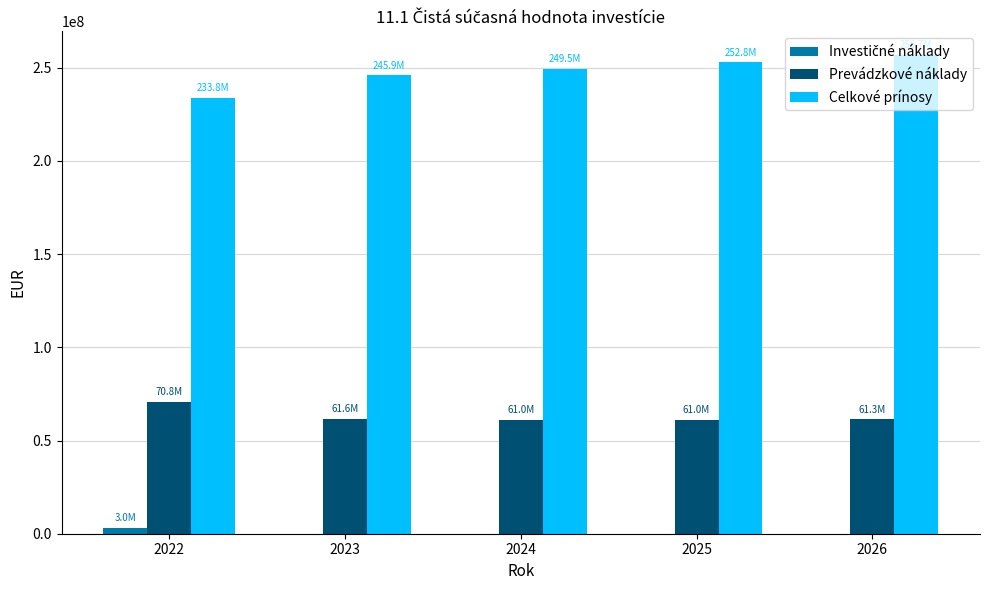

Between 2023 and 2026, which series saw the biggest shift?

Celkové prínosy